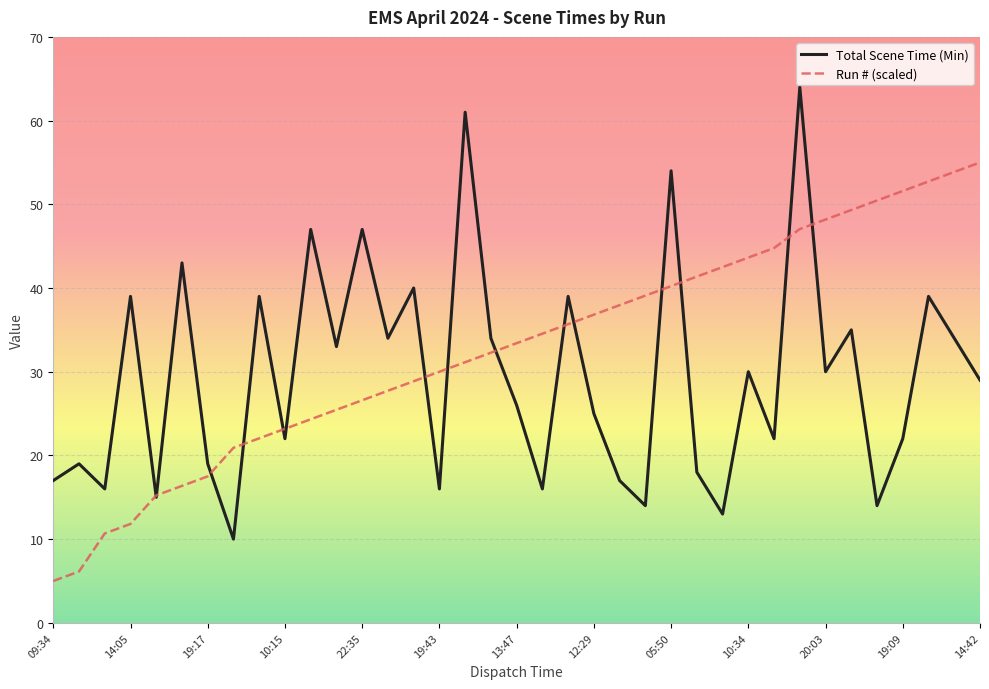

What is the highest value of the Run # (scaled) series?

55.0